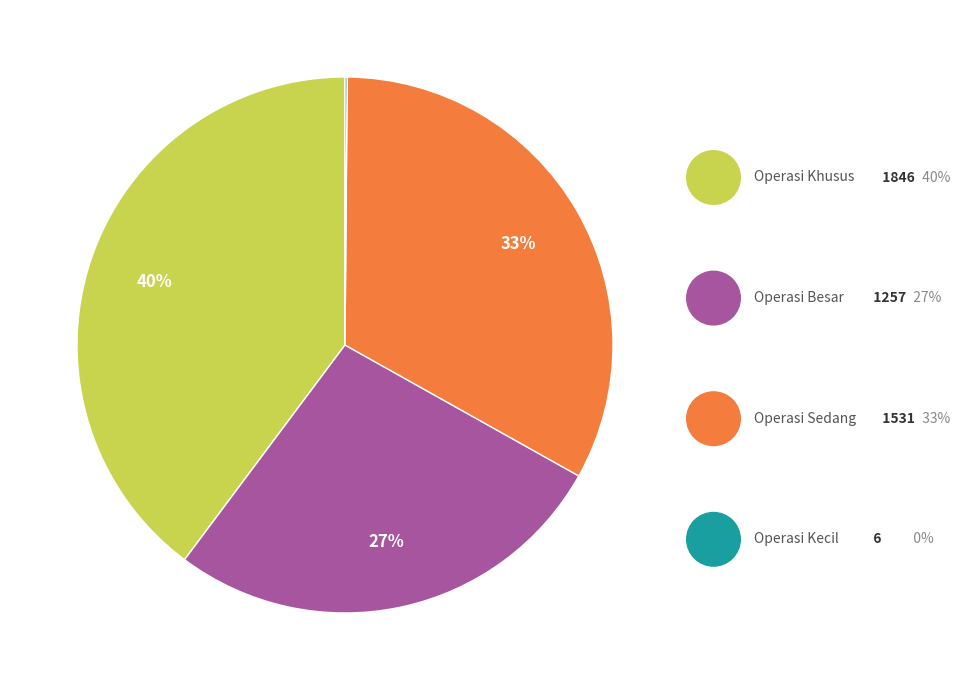

To the nearest percent, what is the combined percentage of Operasi Kecil and Operasi Besar?

27%